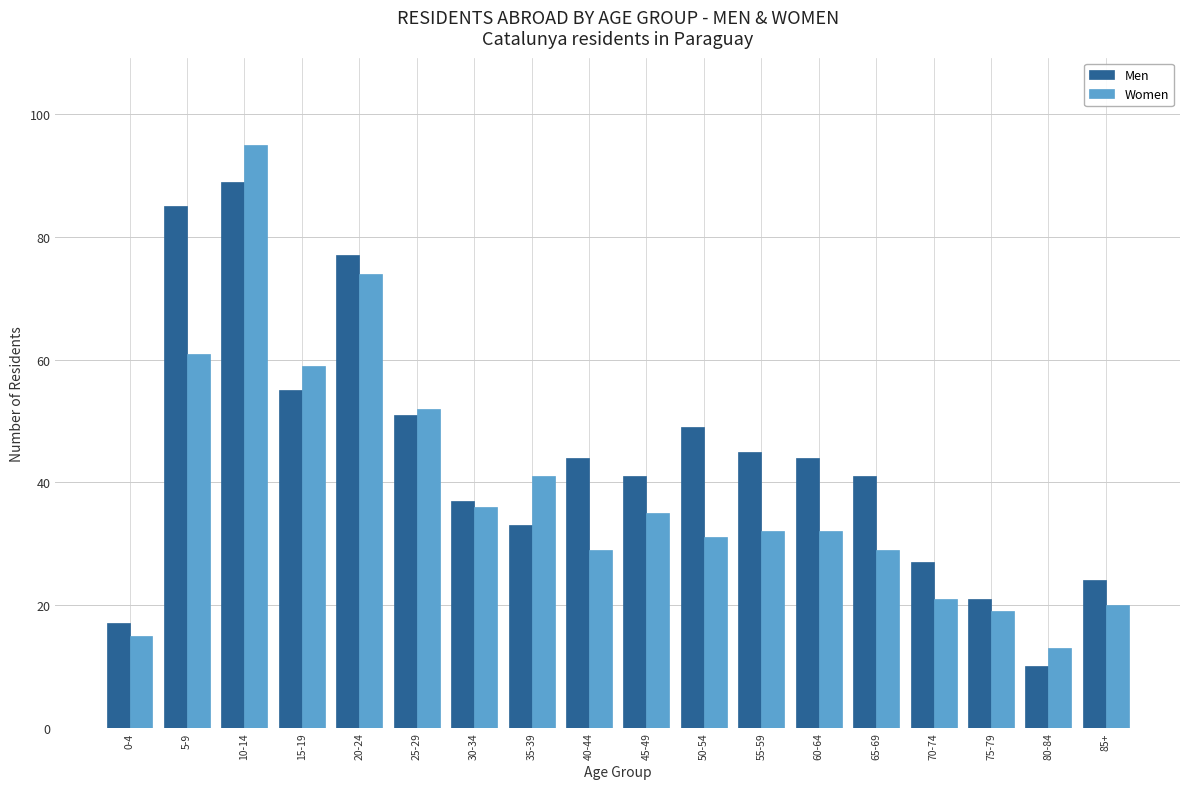

At which label does Women reach its minimum?

80-84